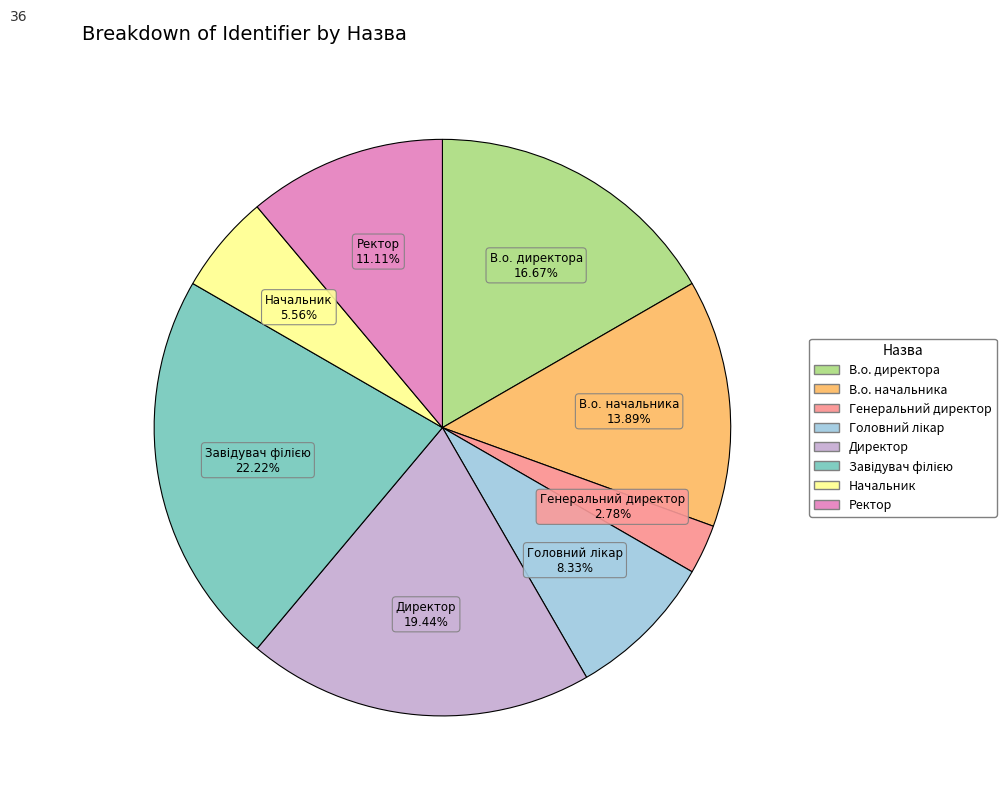

How many segments does this pie chart have?

8